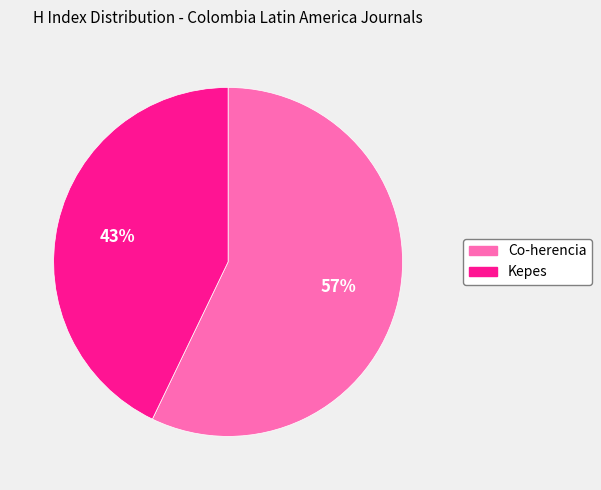

What percentage is the Co-herencia slice, to the nearest percent?

57%